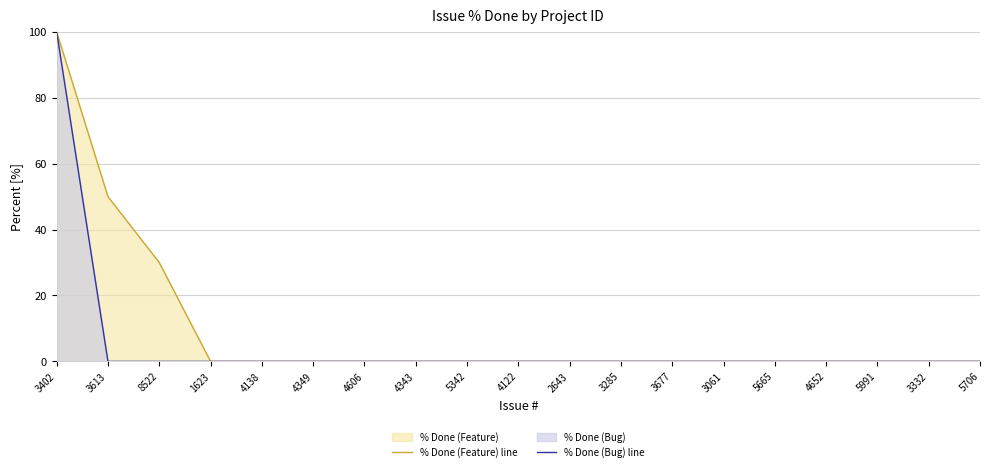

What is the greatest value displayed?

100